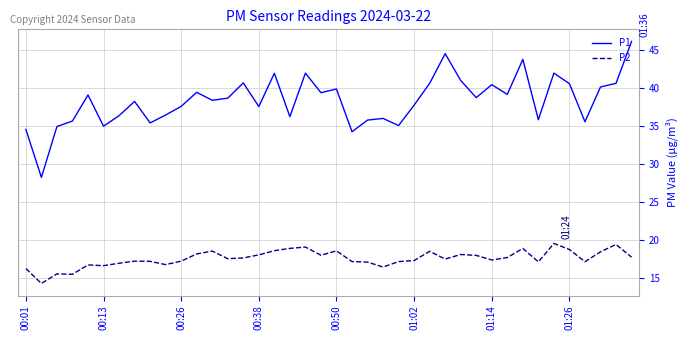

Which series has the widest spread of values?

P1